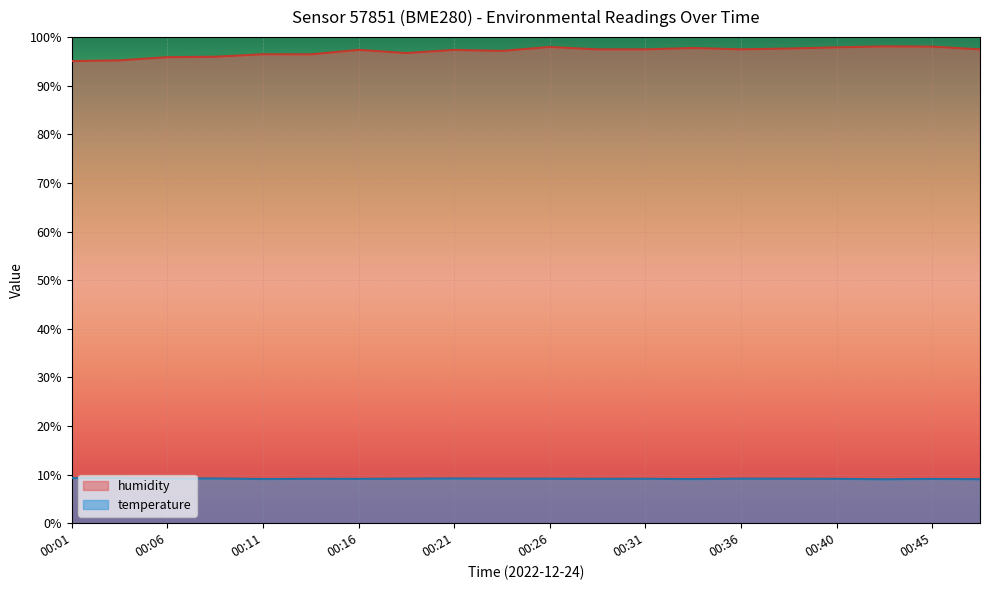

How many categories are shown in the chart?

20